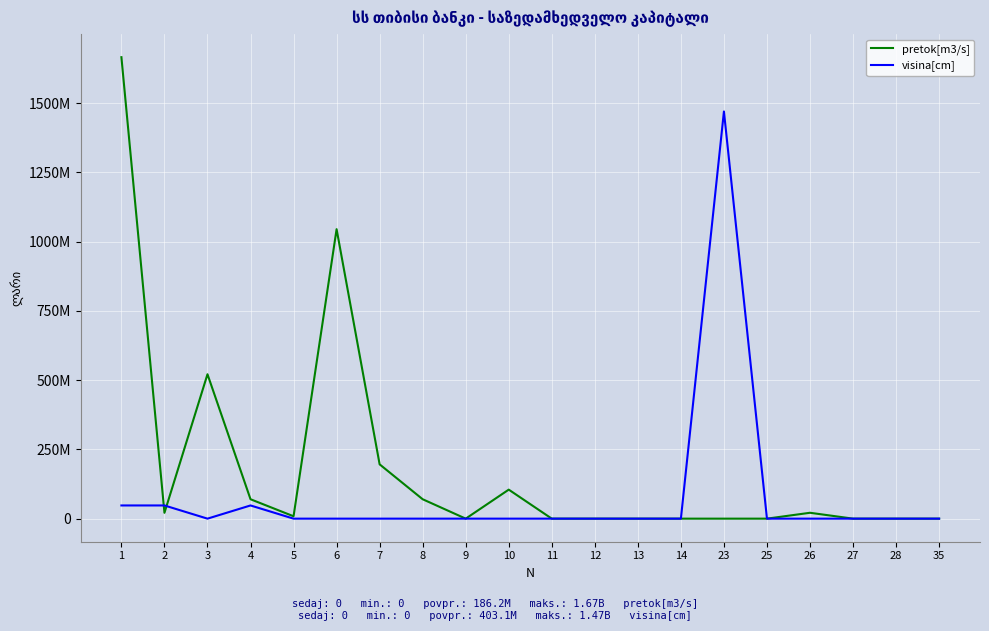

Is the value of visina[cm] at 5 greater than the value of pretok[m3/s] at 7?

No